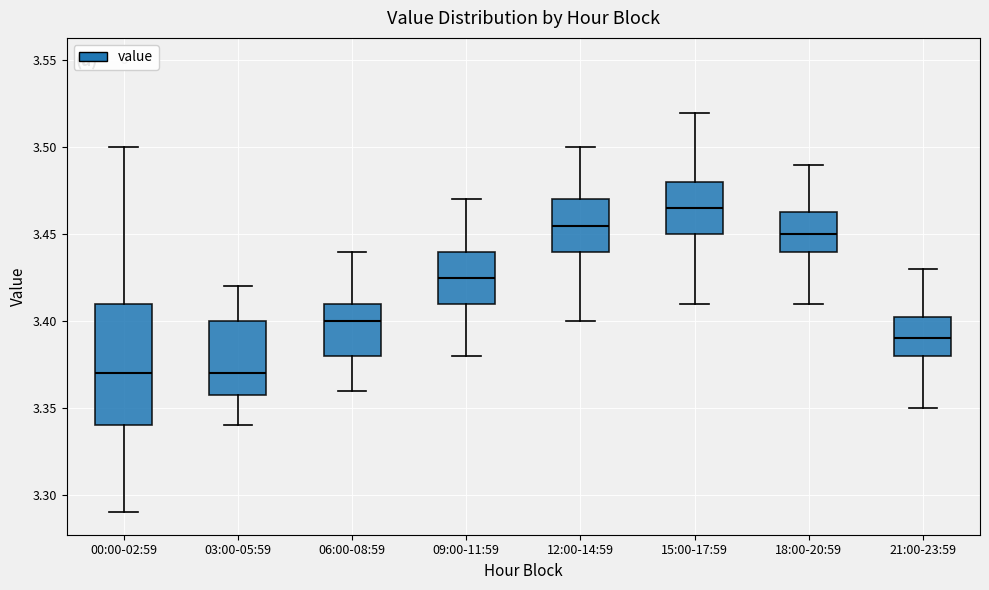

Reading left to right, transcribe this box plot: for each box, give where its median line is, the range the box spans, and where its two whiskers end, as read against the y-axis. The values are not printed on the chart, so give them approximately, as read against the axis.

00:00-02:59: median 3.370, box 3.340 to 3.410, whiskers 3.290 to 3.500
03:00-05:59: median 3.370, box 3.360 to 3.400, whiskers 3.340 to 3.420
06:00-08:59: median 3.400, box 3.380 to 3.410, whiskers 3.360 to 3.440
09:00-11:59: median 3.425, box 3.410 to 3.440, whiskers 3.380 to 3.470
12:00-14:59: median 3.455, box 3.440 to 3.470, whiskers 3.400 to 3.500
15:00-17:59: median 3.465, box 3.450 to 3.480, whiskers 3.410 to 3.520
18:00-20:59: median 3.450, box 3.440 to 3.465, whiskers 3.410 to 3.490
21:00-23:59: median 3.390, box 3.380 to 3.405, whiskers 3.350 to 3.430